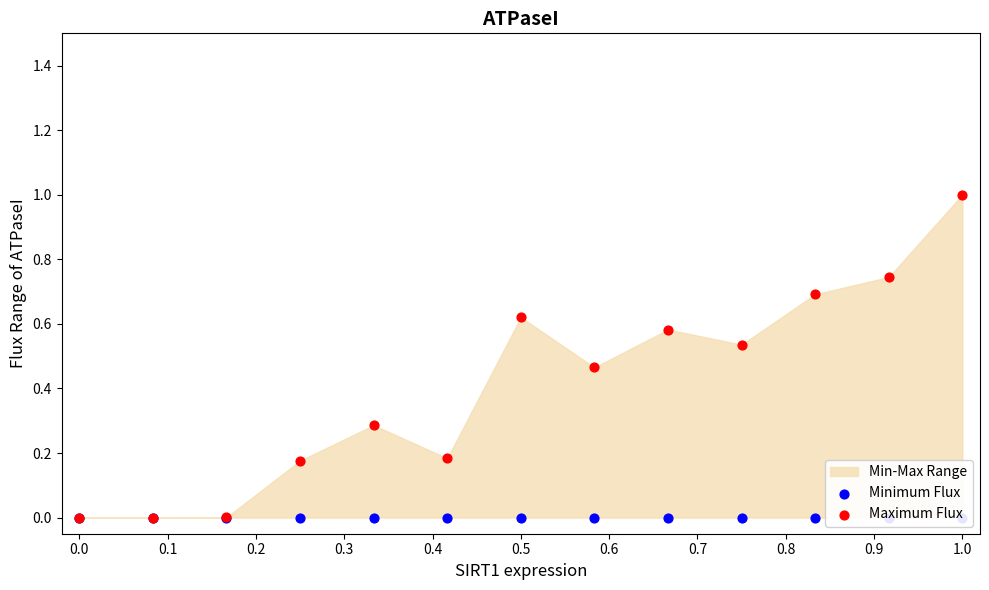

At how many categories does at least one series exceed 0?

11